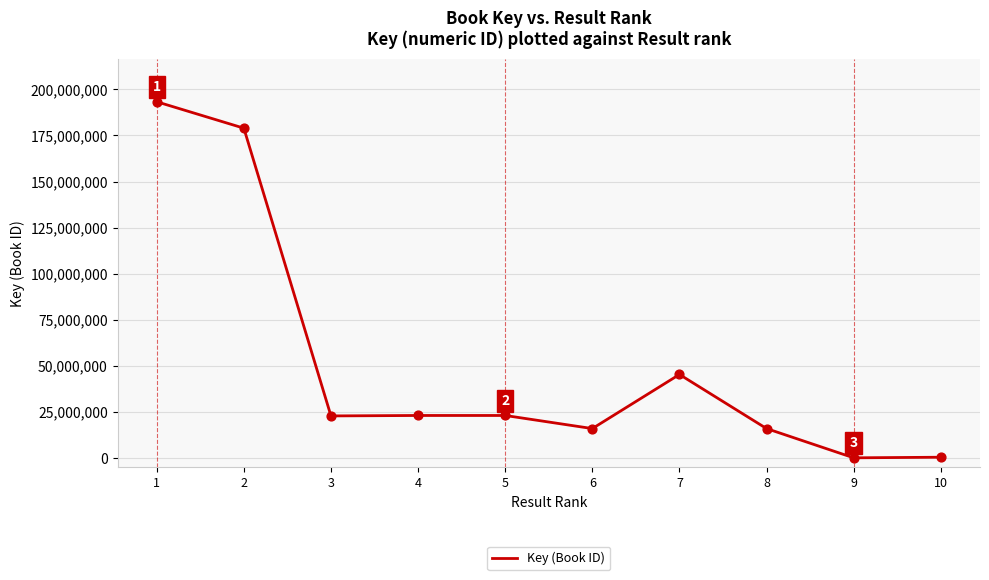

What is the change in value from 5 to 7?

+22268946